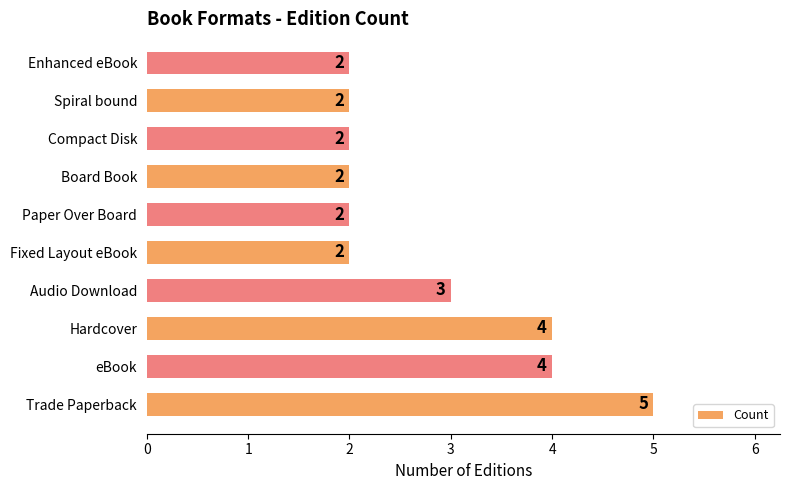

Which label corresponds to the largest value in the chart?

Trade Paperback